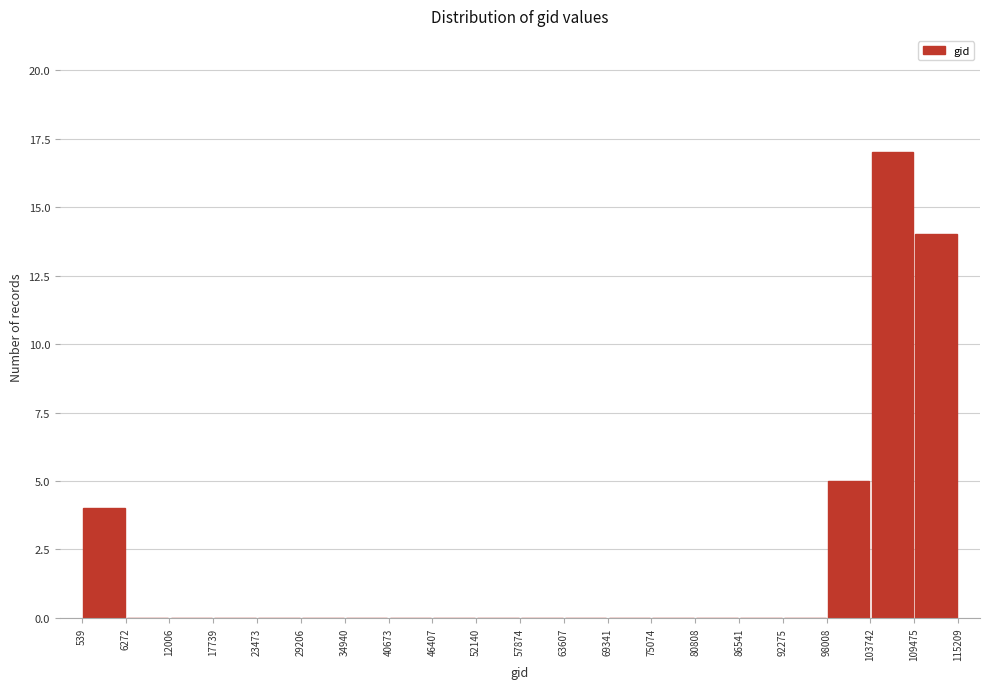

Over which range of the x-axis is the bar tallest?

103742 to 109475